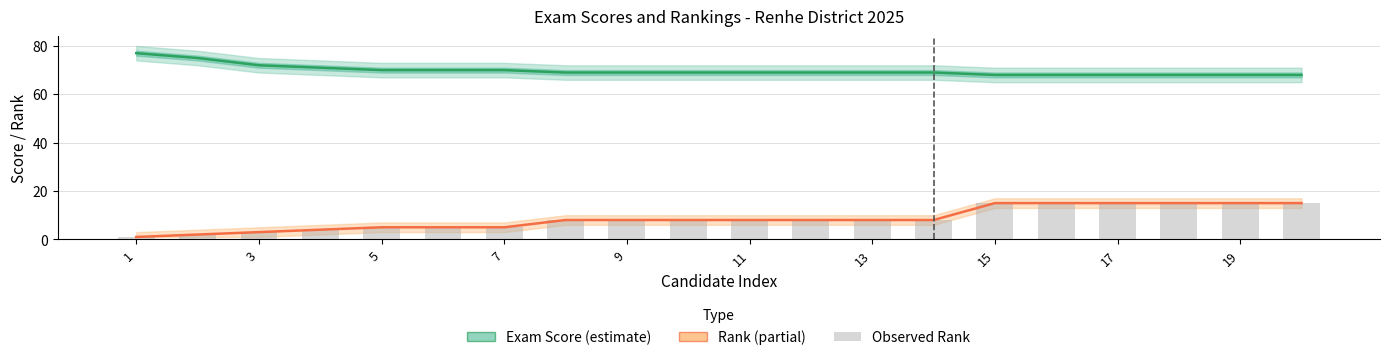

Are the bars grouped side by side (vs. stacked)?

Yes